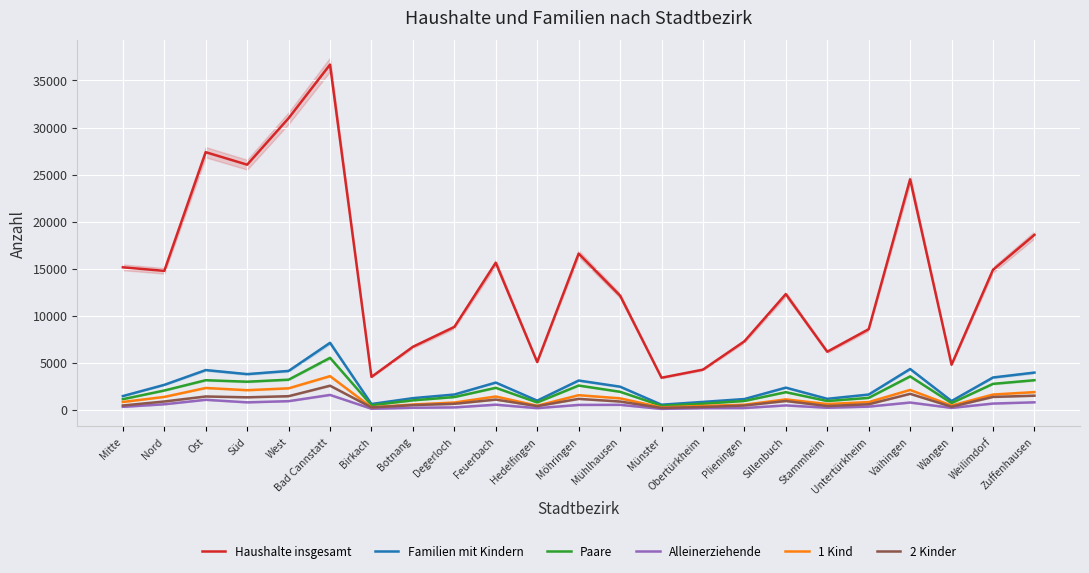

True or false: Haushalte insgesamt and 1 Kind intersect in this chart.

False